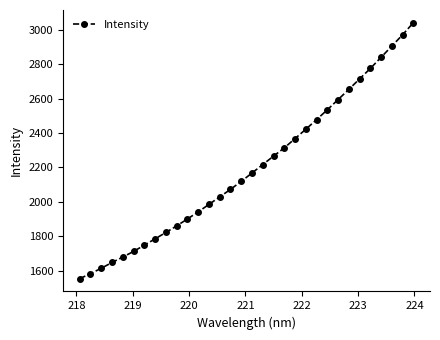

What is the smallest value displayed?

1553.1